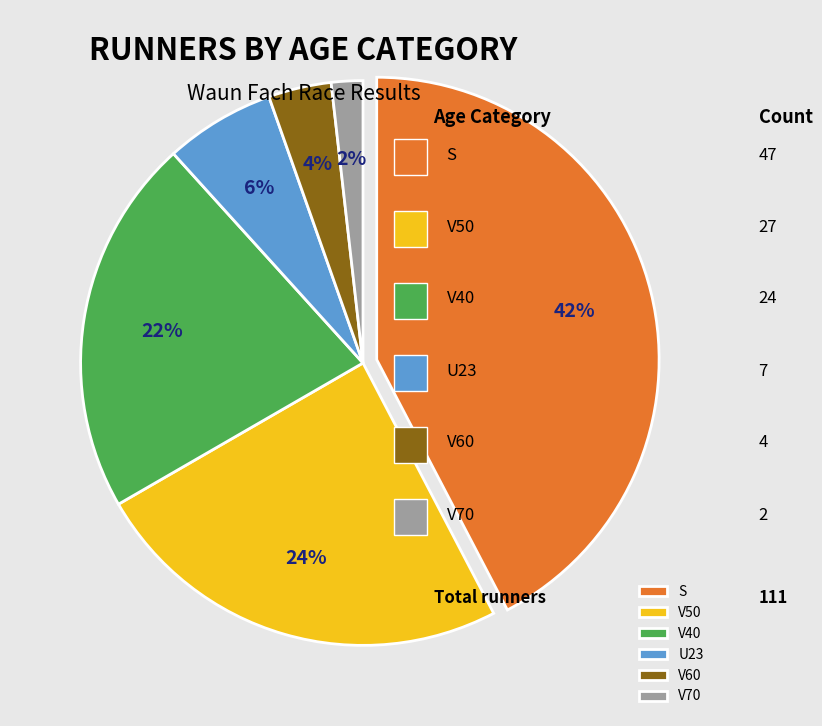

Which category has the smallest portion of the pie?

V70